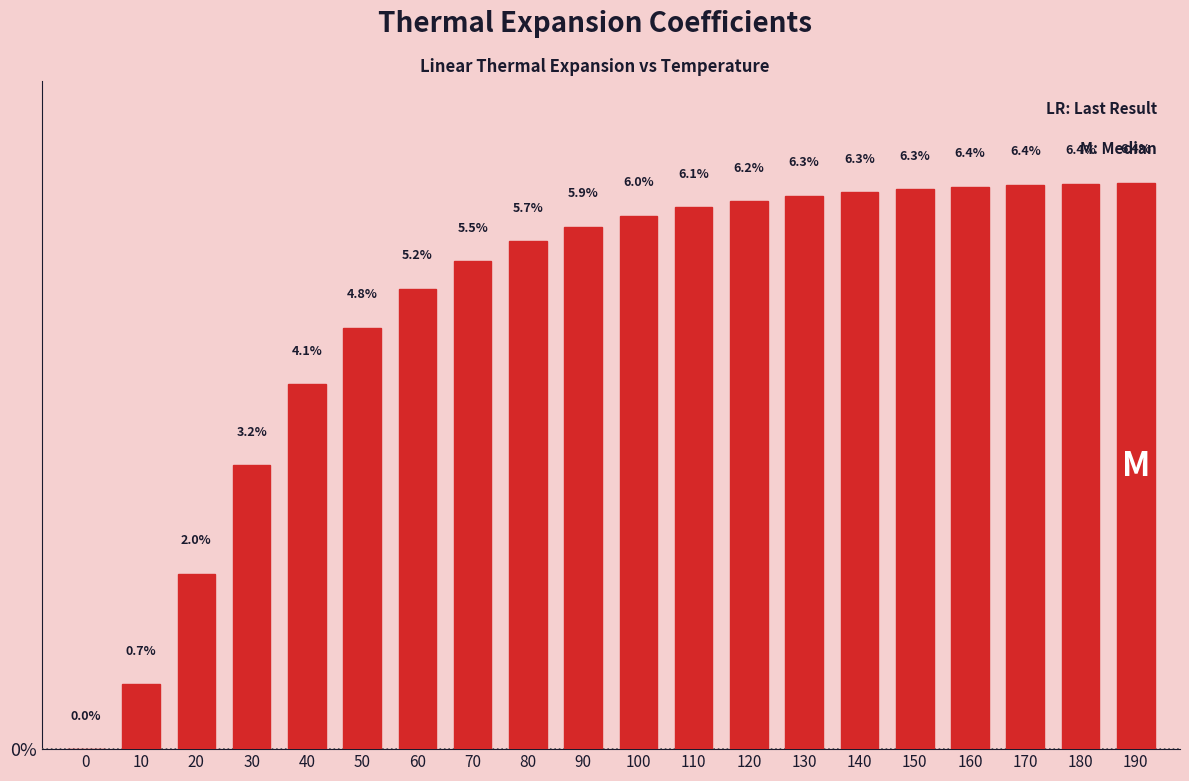

Reading right to left, what are all the values shown in this chart?

190=6.4	180=6.4	170=6.4	160=6.4	150=6.3	140=6.3	130=6.3	120=6.2	110=6.1	100=6.0	90=5.9	80=5.7	70=5.5	60=5.2	50=4.8	40=4.1	30=3.2	20=2.0	10=0.7	0=0.0